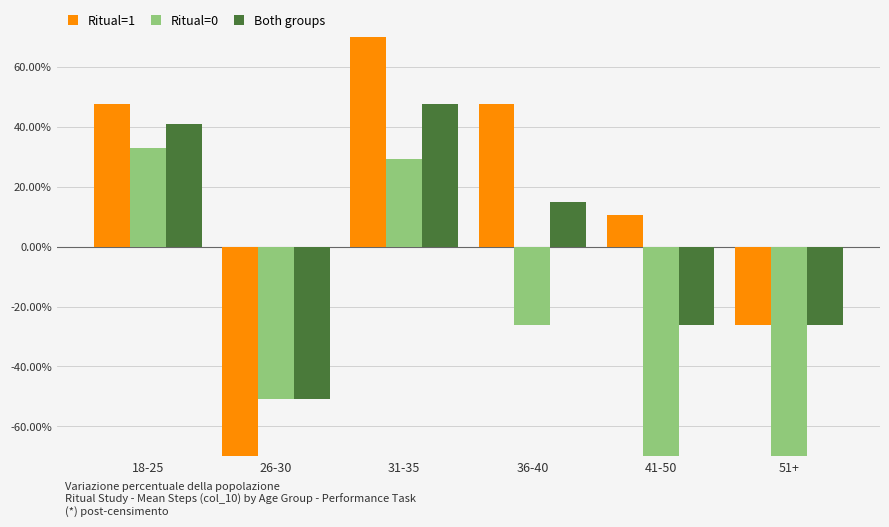

Is the value of Ritual=1 at 31-35 greater than the value of Both groups at 41-50?

Yes